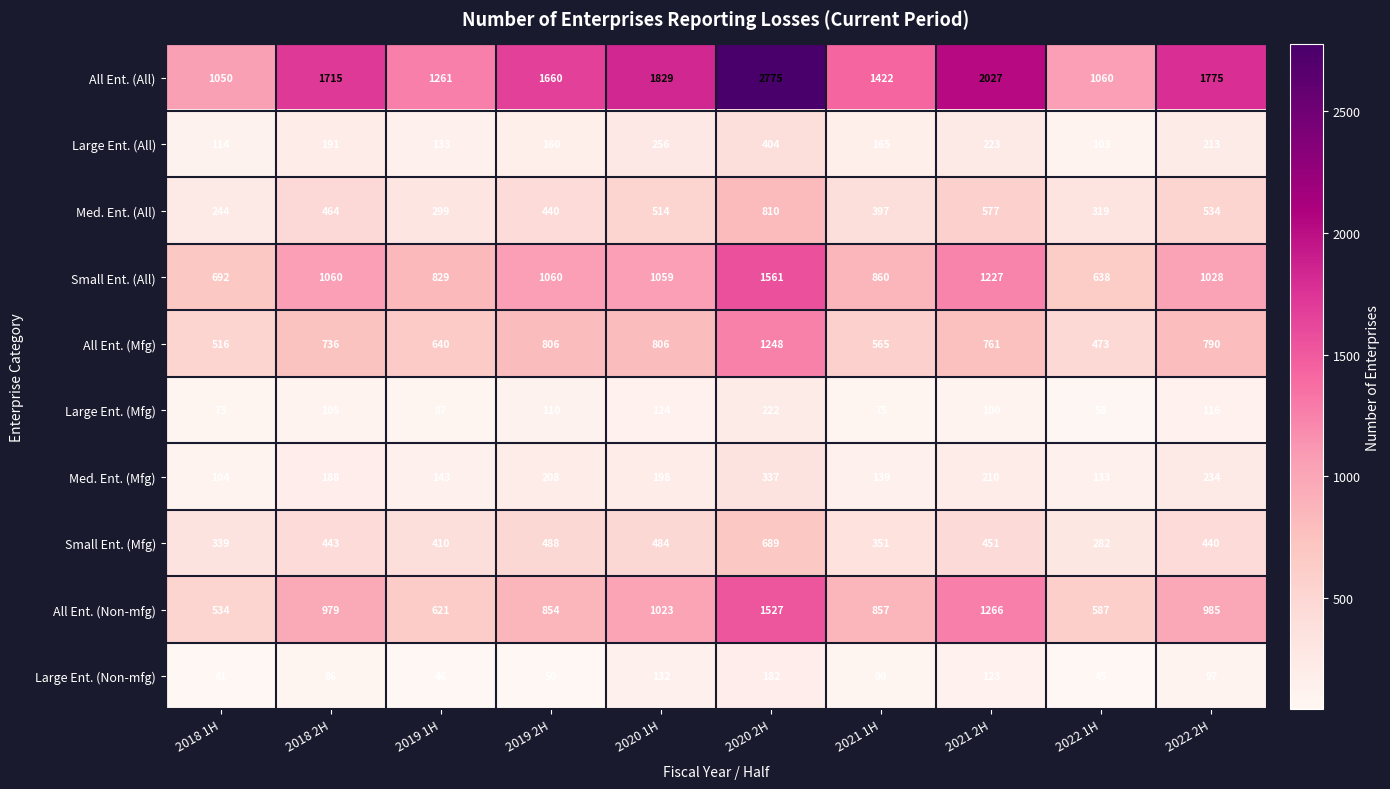

What is the spread (max minus min) of values at 2018 1H?

1009